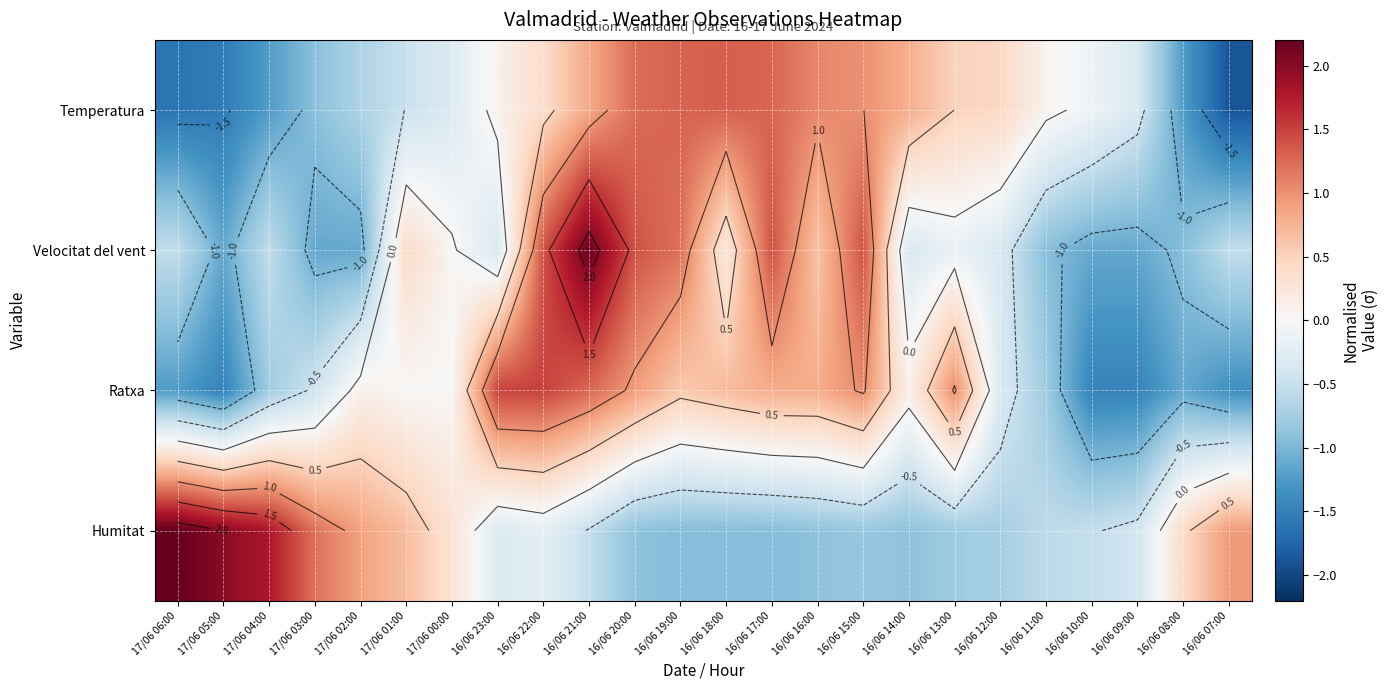

At 17/06 05:00, list the series in order from largest to smallest.

Humitat, Velocitat del vent, Ratxa, Temperatura